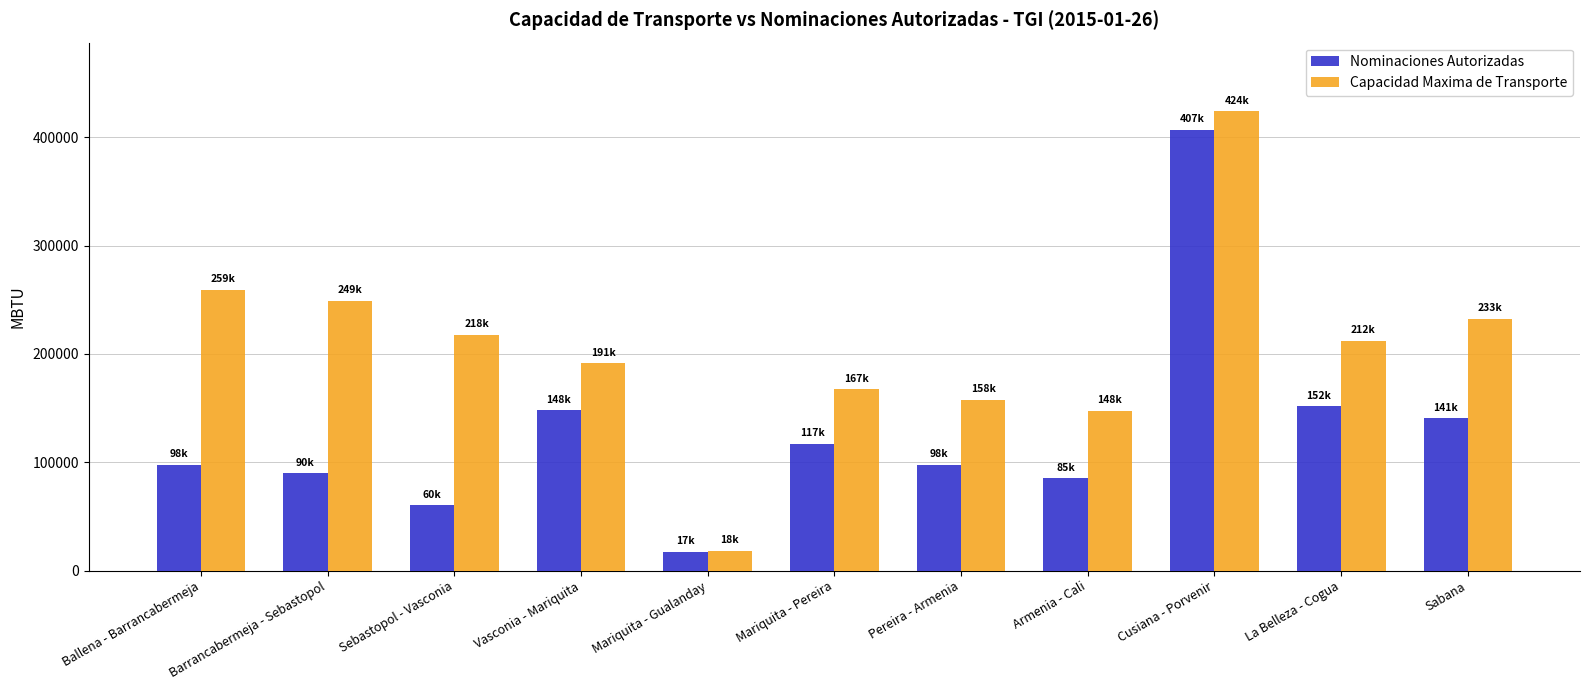

Read the Nominaciones Autorizadas value at Armenia - Cali.

85348.0